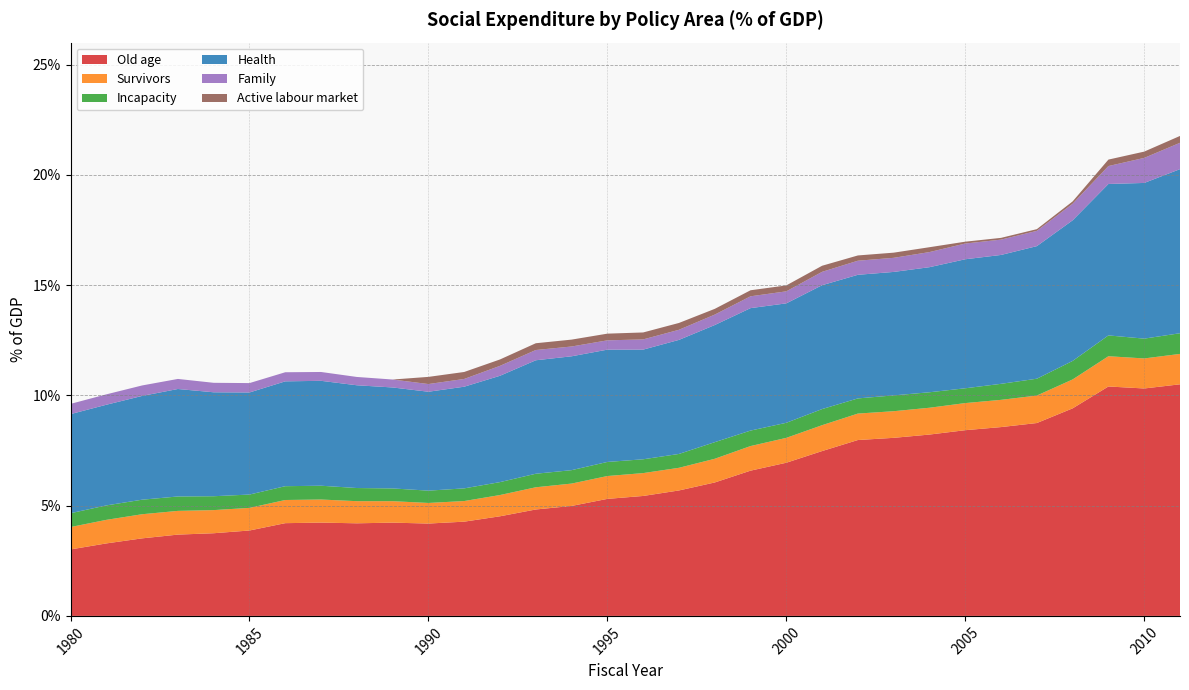

Reading left to right, transcribe all the data shown in this chart.

Old age: 1980=3.0	1981=3.3	1982=3.5	1983=3.7	1984=3.7	1985=3.9	1986=4.2	1987=4.2	1988=4.2	1989=4.2	1990=4.2	1991=4.3	1992=4.5	1993=4.8	1994=5.0	1995=5.3	1996=5.4	1997=5.7	1998=6.1	1999=6.6	2000=6.9	2001=7.5	2002=8.0	2003=8.1	2004=8.2	2005=8.4	2006=8.6	2007=8.7	2008=9.4	2009=10.4	2010=10.3	2011=10.5
Survivors: 1980=1.0	1981=1.1	1982=1.1	1983=1.1	1984=1.0	1985=1.0	1986=1.1	1987=1.0	1988=1.0	1989=1.0	1990=0.9	1991=0.9	1992=1.0	1993=1.0	1994=1.0	1995=1.0	1996=1.0	1997=1.0	1998=1.1	1999=1.1	2000=1.1	2001=1.2	2002=1.2	2003=1.2	2004=1.2	2005=1.2	2006=1.2	2007=1.2	2008=1.3	2009=1.4	2010=1.4	2011=1.4
Incapacity: 1980=0.6	1981=0.7	1982=0.7	1983=0.7	1984=0.6	1985=0.6	1986=0.6	1987=0.6	1988=0.6	1989=0.6	1990=0.6	1991=0.6	1992=0.6	1993=0.6	1994=0.6	1995=0.6	1996=0.6	1997=0.6	1998=0.8	1999=0.7	2000=0.7	2001=0.7	2002=0.7	2003=0.7	2004=0.7	2005=0.7	2006=0.7	2007=0.8	2008=0.8	2009=0.9	2010=0.9	2011=0.9
Health: 1980=4.5	1981=4.6	1982=4.7	1983=4.9	1984=4.7	1985=4.6	1986=4.8	1987=4.8	1988=4.7	1989=4.6	1990=4.5	1991=4.6	1992=4.8	1993=5.1	1994=5.2	1995=5.1	1996=5.0	1997=5.2	1998=5.3	1999=5.6	2000=5.4	2001=5.6	2002=5.6	2003=5.6	2004=5.7	2005=5.9	2006=5.8	2007=6.0	2008=6.4	2009=6.9	2010=7.1	2011=7.4
Family: 1980=0.5	1981=0.5	1982=0.5	1983=0.5	1984=0.4	1985=0.4	1986=0.4	1987=0.4	1988=0.4	1989=0.4	1990=0.3	1991=0.4	1992=0.5	1993=0.5	1994=0.4	1995=0.4	1996=0.5	1997=0.5	1998=0.5	1999=0.5	2000=0.5	2001=0.6	2002=0.6	2003=0.6	2004=0.7	2005=0.7	2006=0.7	2007=0.7	2008=0.8	2009=0.8	2010=1.1	2011=1.2
Active labour market: 1980=0.0	1981=0.0	1982=0.0	1983=0.0	1984=0.0	1985=0.0	1986=0.0	1987=0.0	1988=0.0	1989=0.0	1990=0.3	1991=0.3	1992=0.3	1993=0.3	1994=0.3	1995=0.3	1996=0.3	1997=0.3	1998=0.3	1999=0.3	2000=0.3	2001=0.3	2002=0.2	2003=0.2	2004=0.2	2005=0.1	2006=0.1	2007=0.1	2008=0.1	2009=0.3	2010=0.3	2011=0.3